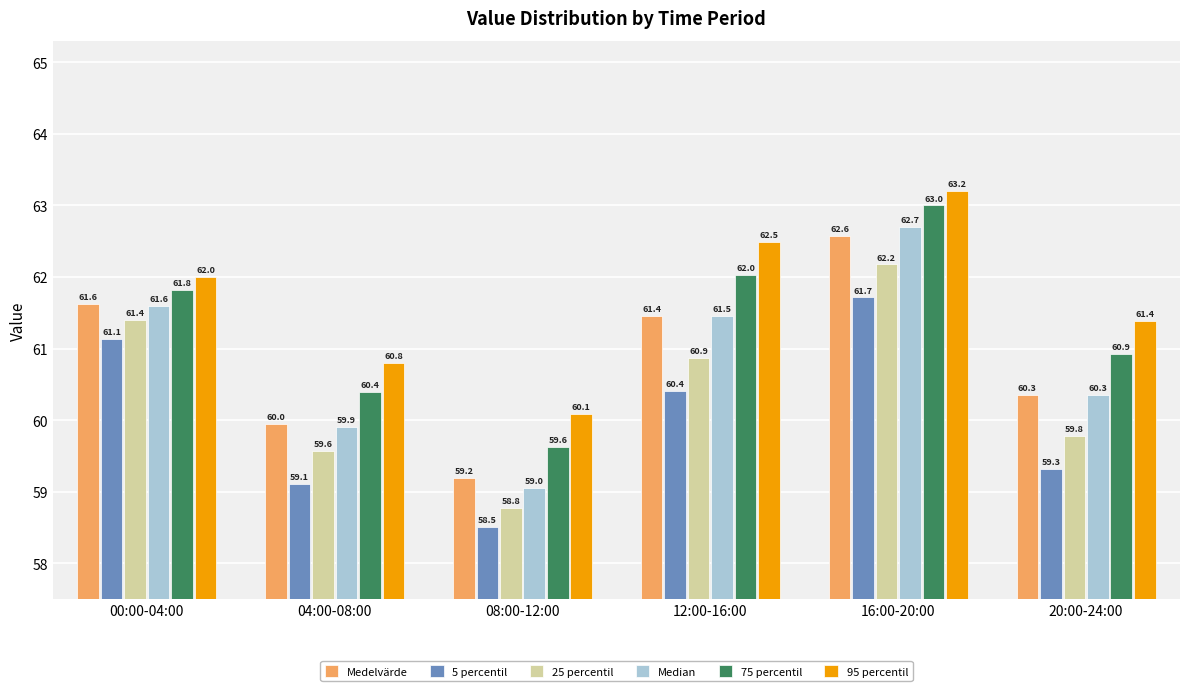

List the series in order of their peak value, lowest first.

5 percentil, 25 percentil, Medelvärde, Median, 75 percentil, 95 percentil